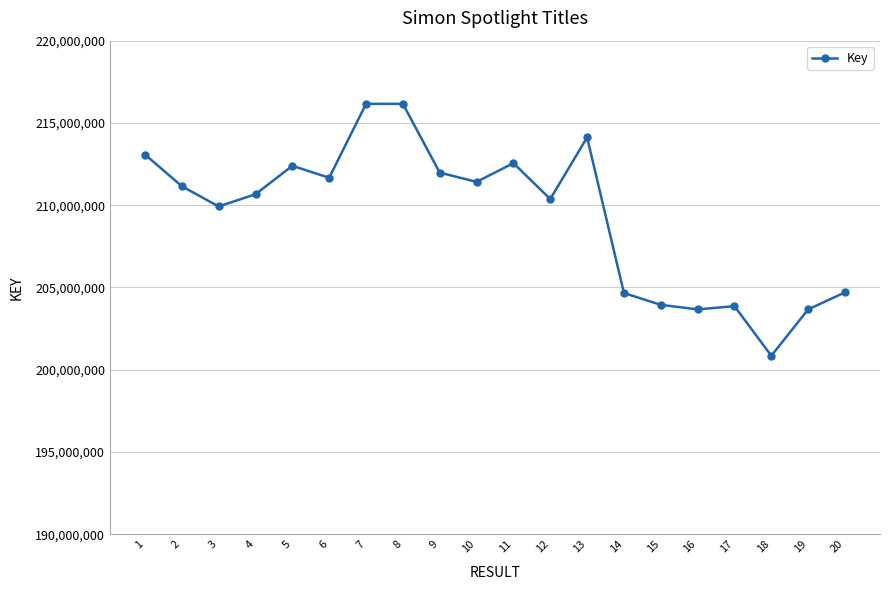

Which has a higher value, 11 or 14?

11